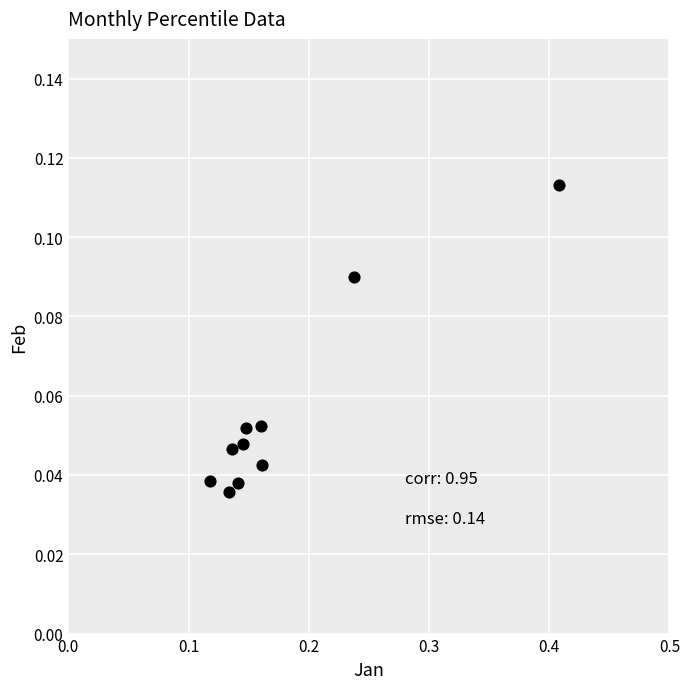

What is the range of X values (max minus min)?

0.3